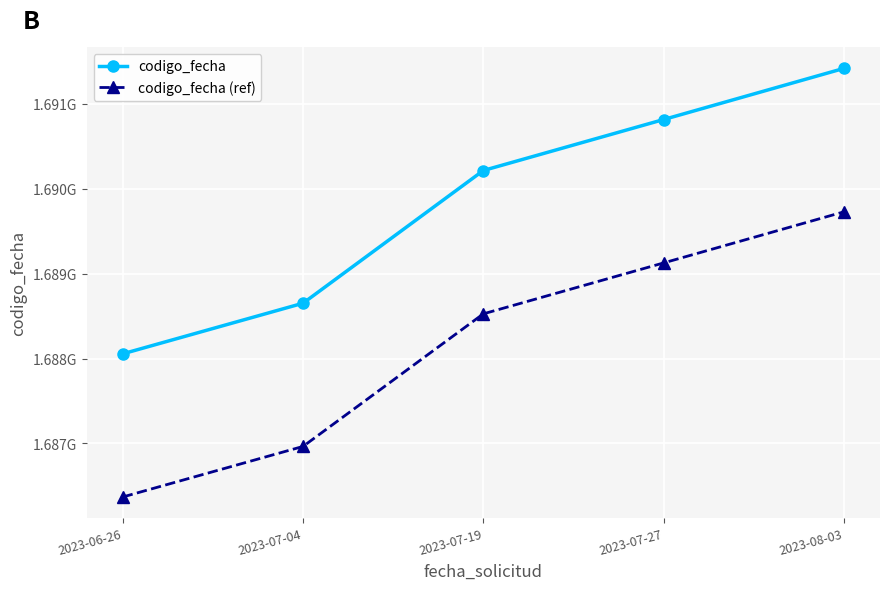

Does the chart have visible grid lines?

Yes